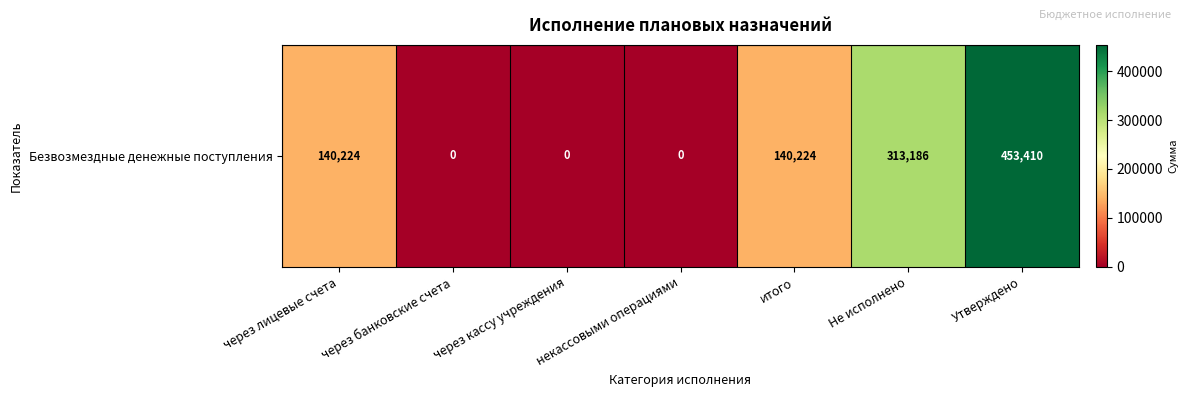

Which category has the lowest value across all series?

через банковские счета